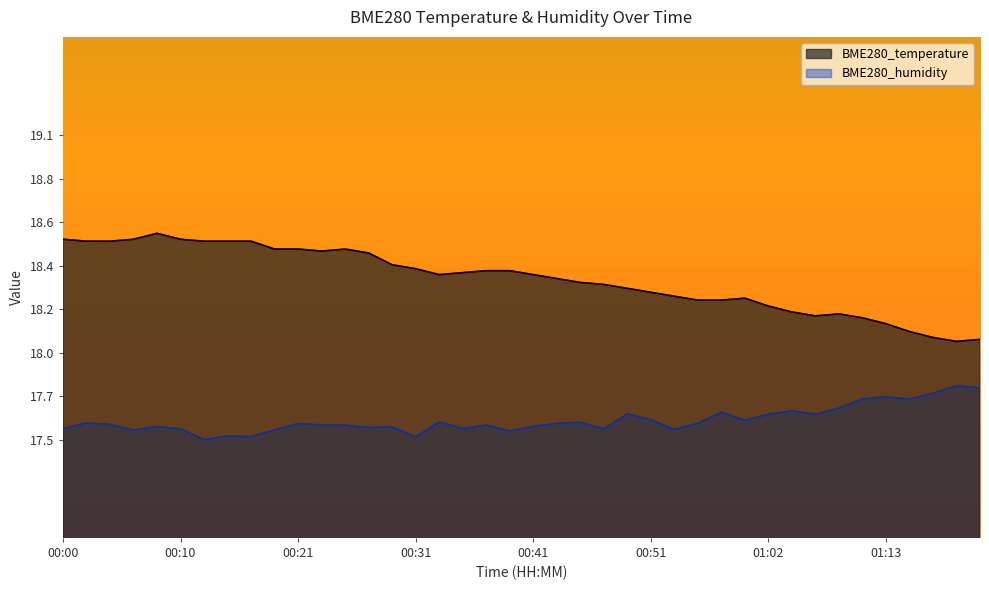

True or false: BME280_temperature and BME280_humidity cross at least once.

False